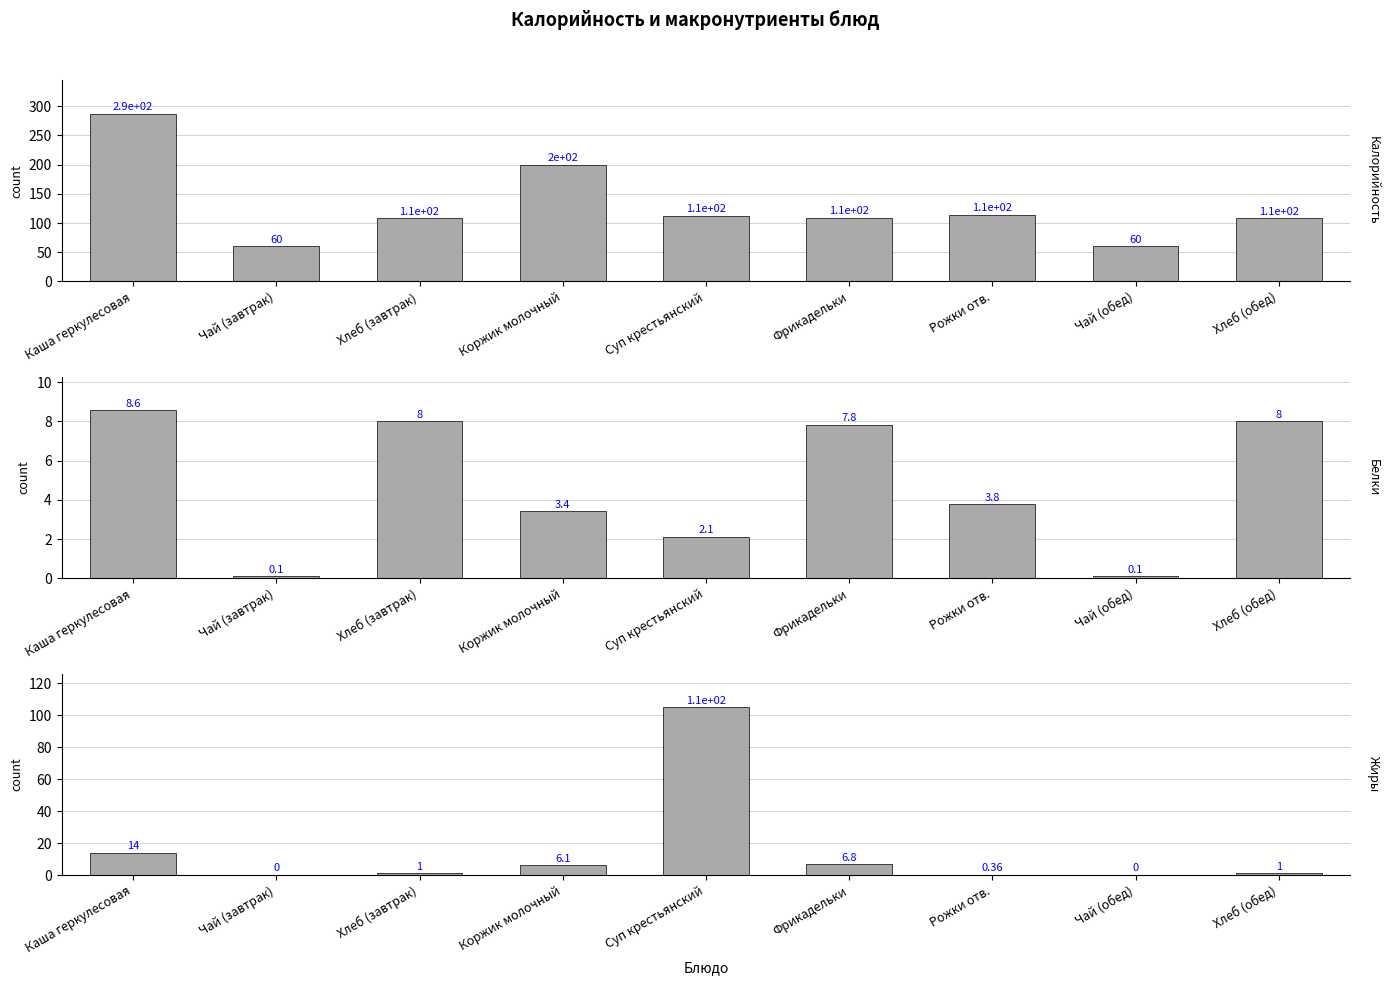

What is the total value across all series at Чай (завтрак)?

60.1